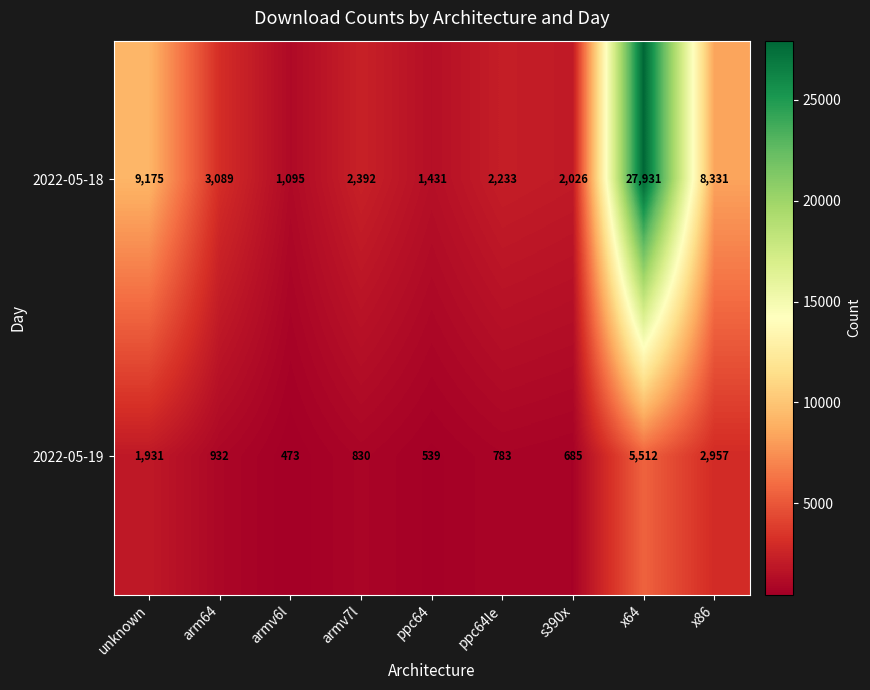

The value of 2022-05-18 at x86 is 14047. True or false?

False